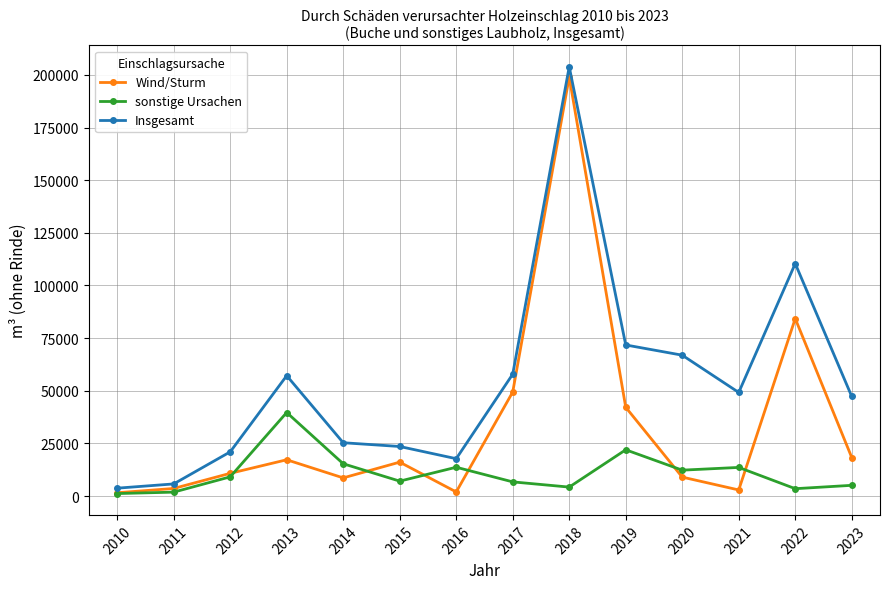

Which series has the largest range (max minus min)?

Insgesamt